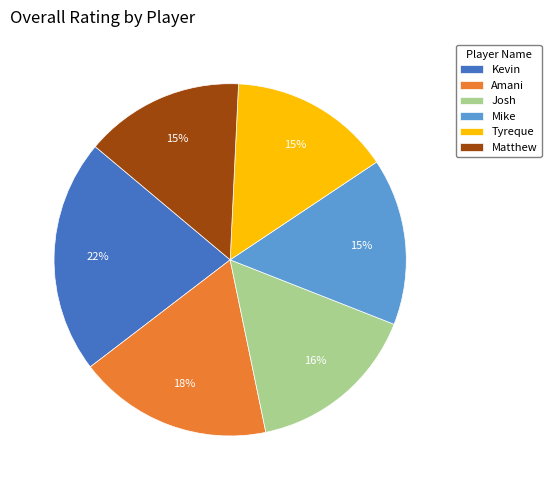

Does Josh represent more than half of the total?

No